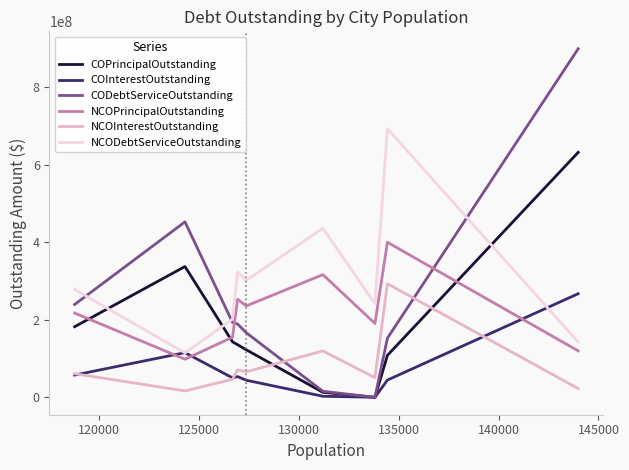

Which series has the largest total across all categories?

NCODebtServiceOutstanding